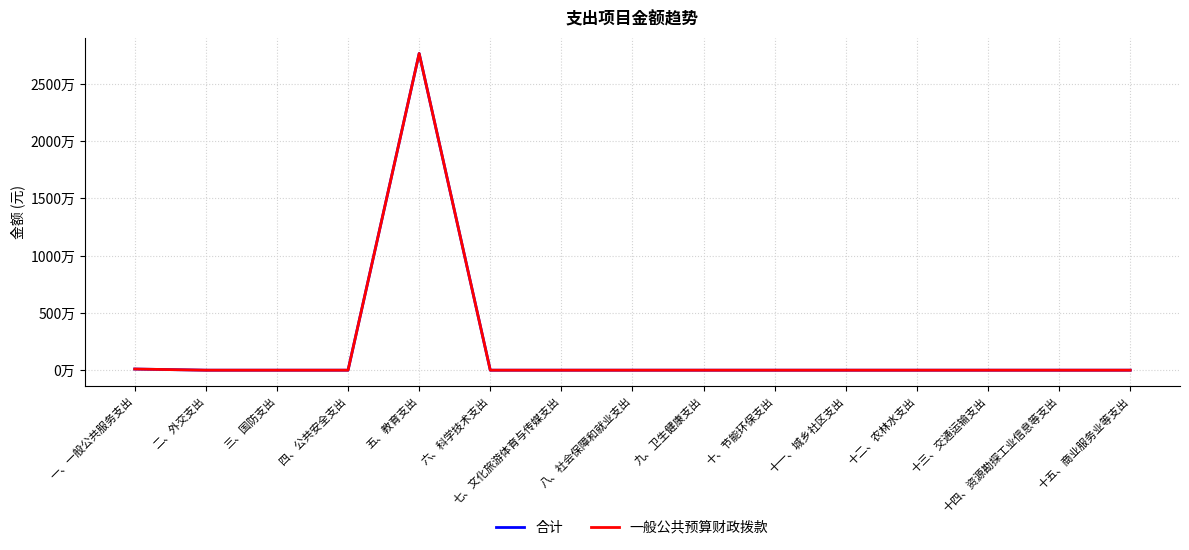

Does the chart display data point markers on the line(s)?

No